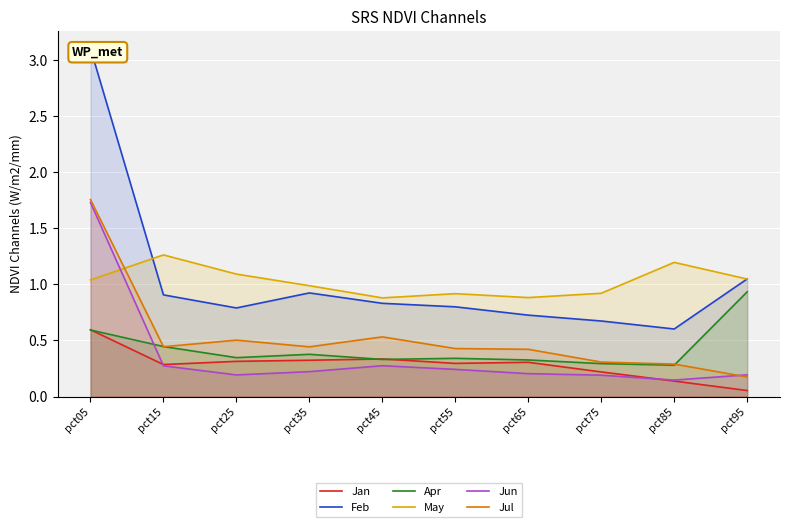

What is the value of the Feb point at the 2nd from the left?

0.9